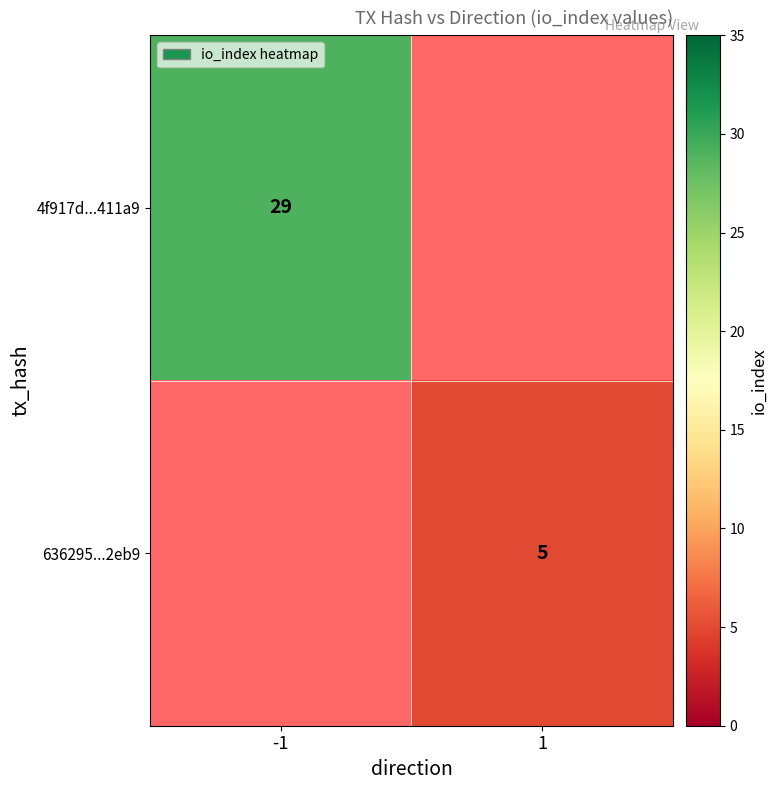

The 636295...2eb9 series shows 5 at 1. True or false?

True